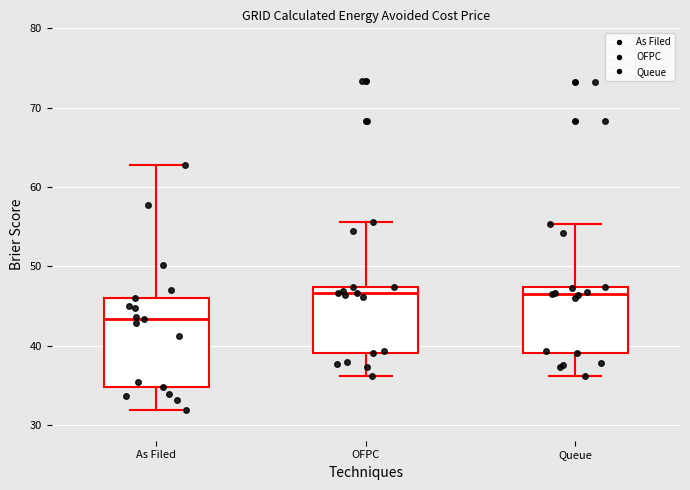

Comparing the boxes themselves (not the whiskers), which one is the tallest?

As Filed